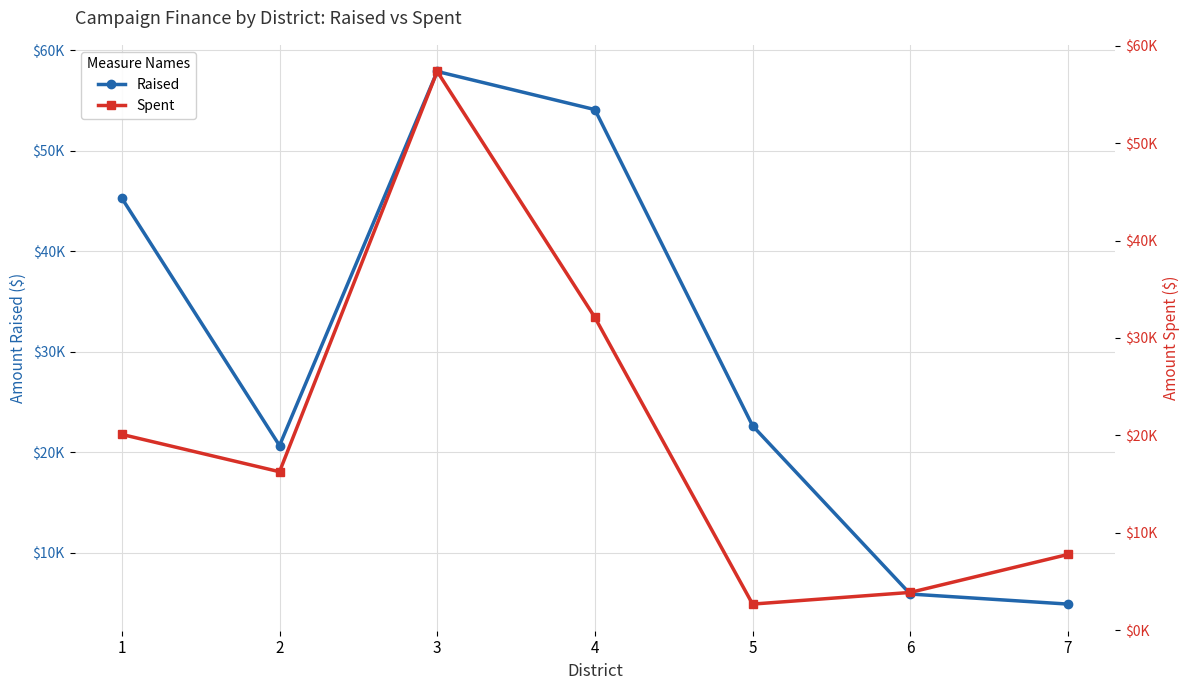

The value of Raised at 3 is 57892.6. True or false?

True